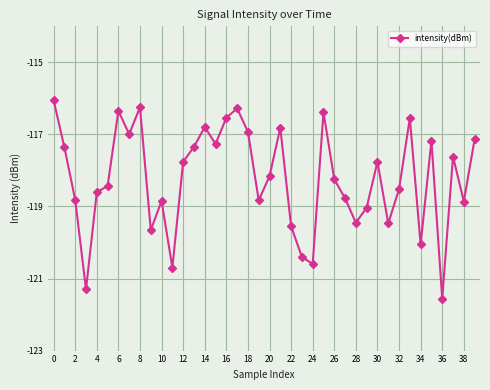

What is the difference between the maximum and minimum values?

5.5